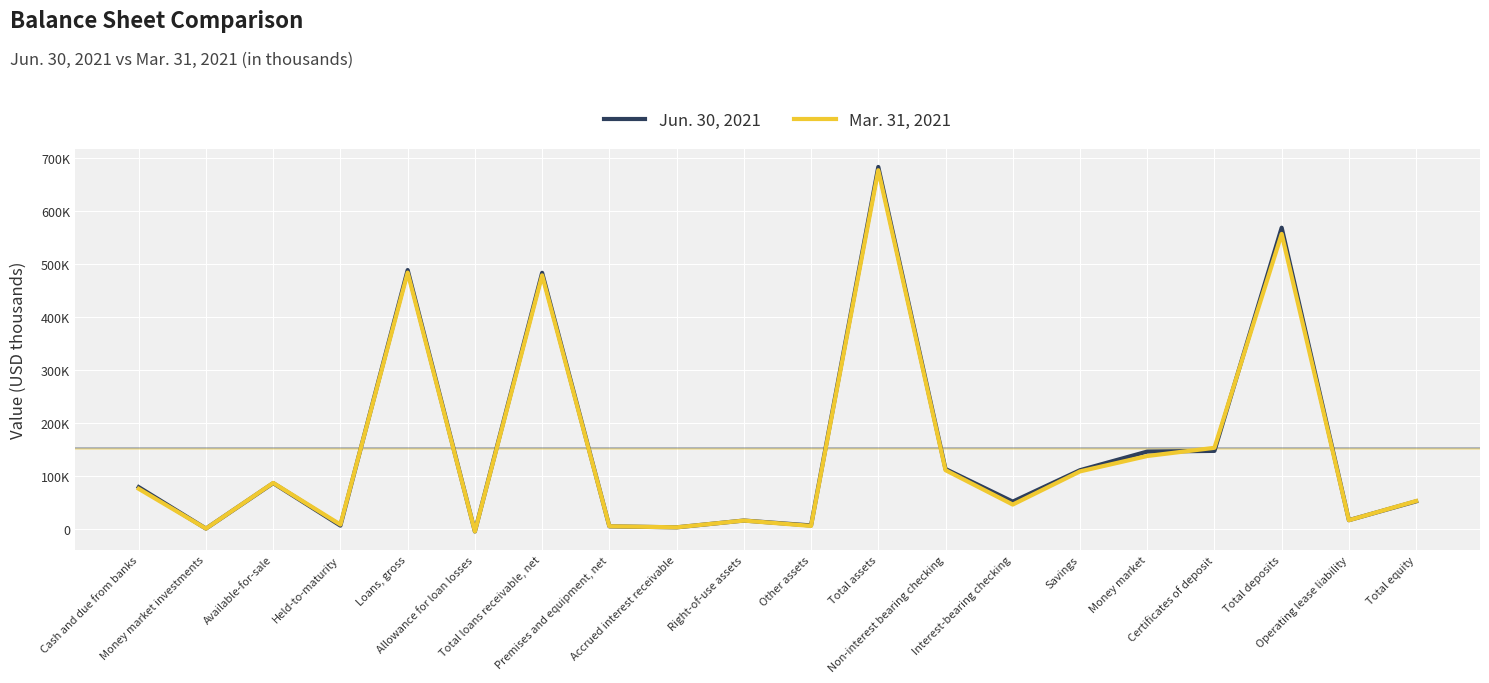

At which label does Mar. 31, 2021 reach its peak?

Total assets